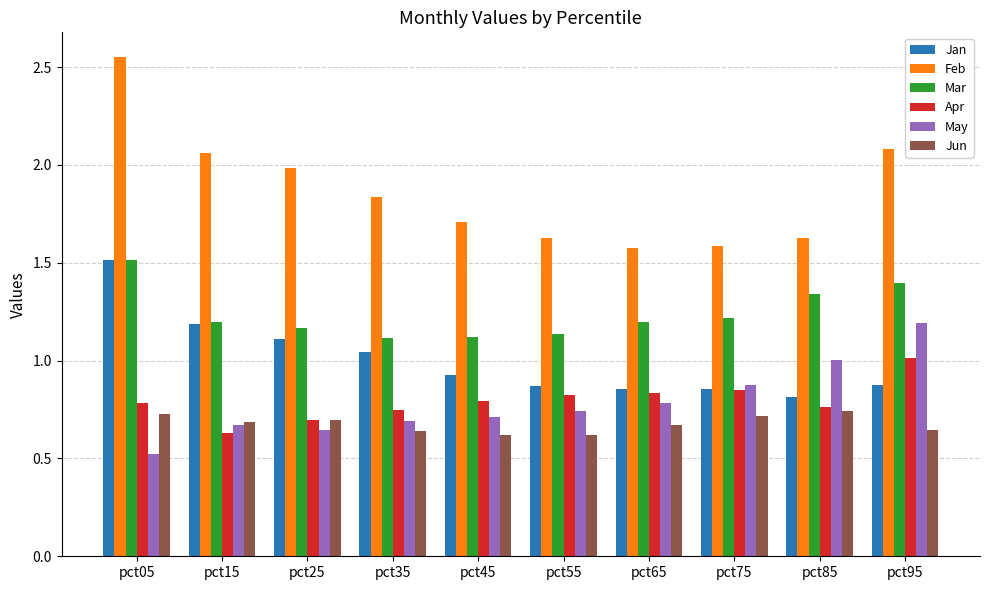

What is the sum of all May values?

7.8